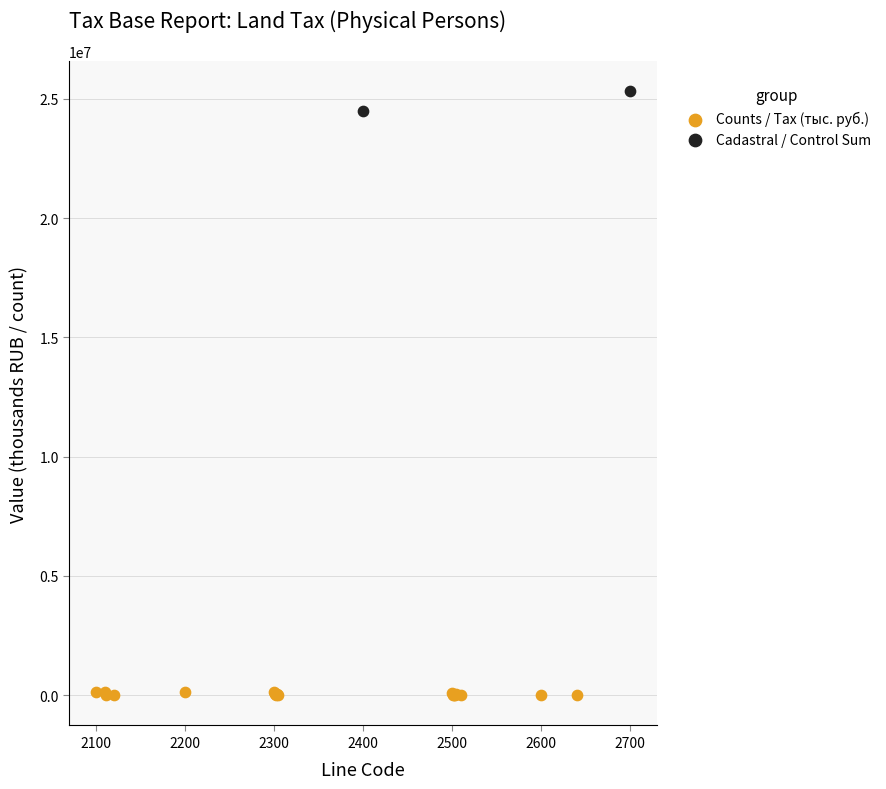

Which series reaches the minimum Y coordinate?

Counts / Tax (тыс. руб.)